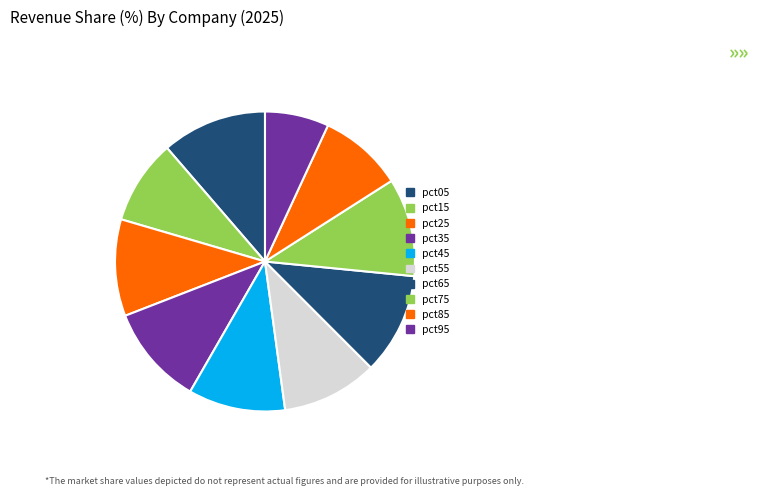

To the nearest percent, what is the combined percentage of pct25 and pct65?

21%